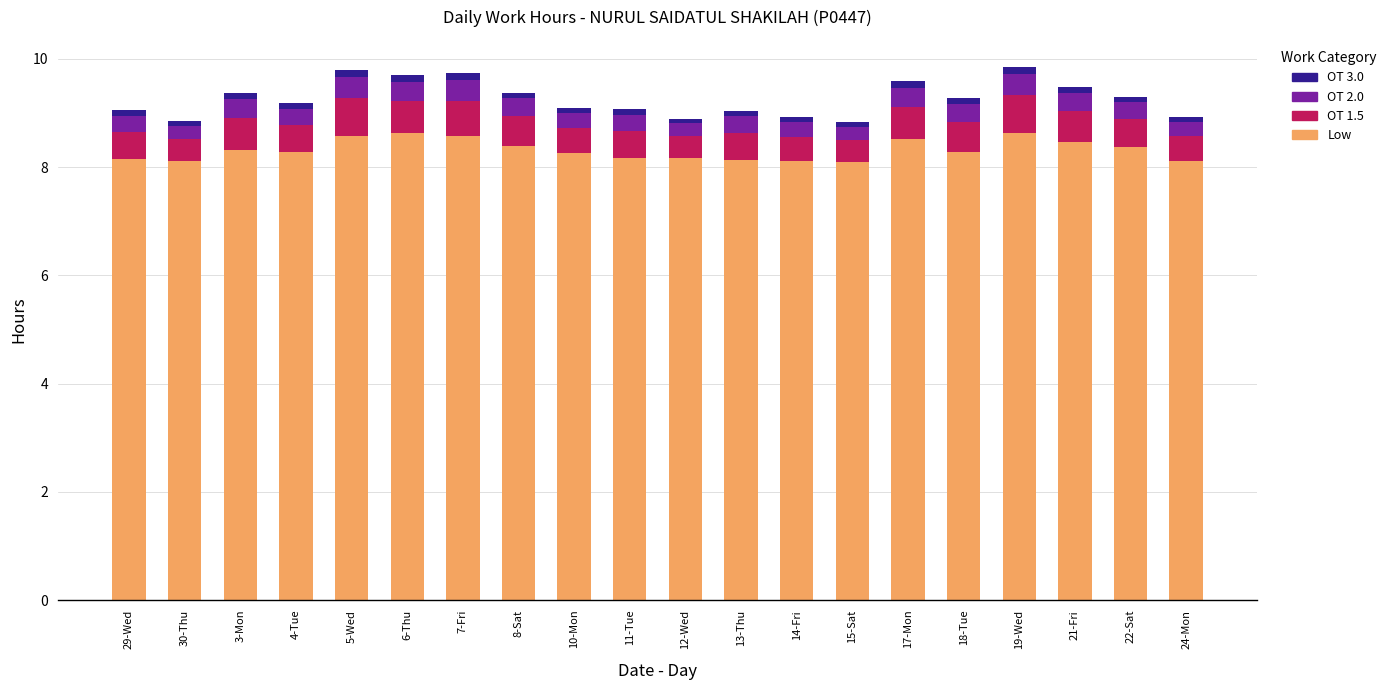

What is the sum of all Low values?

166.4